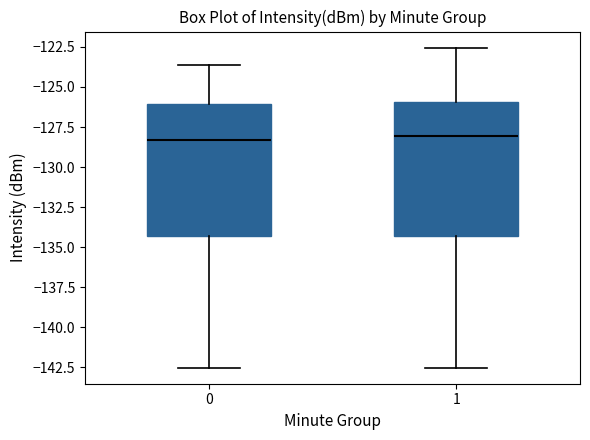

Reading left to right, transcribe this box plot: for each box, give where its median line is, the range the box spans, and where its two whiskers end, as read against the y-axis. The values are not printed on the chart, so give them approximately, as read against the axis.

0: median -128.5, box -134.5 to -126.0, whiskers -142.5 to -123.5
1: median -128.0, box -134.5 to -126.0, whiskers -142.5 to -122.5